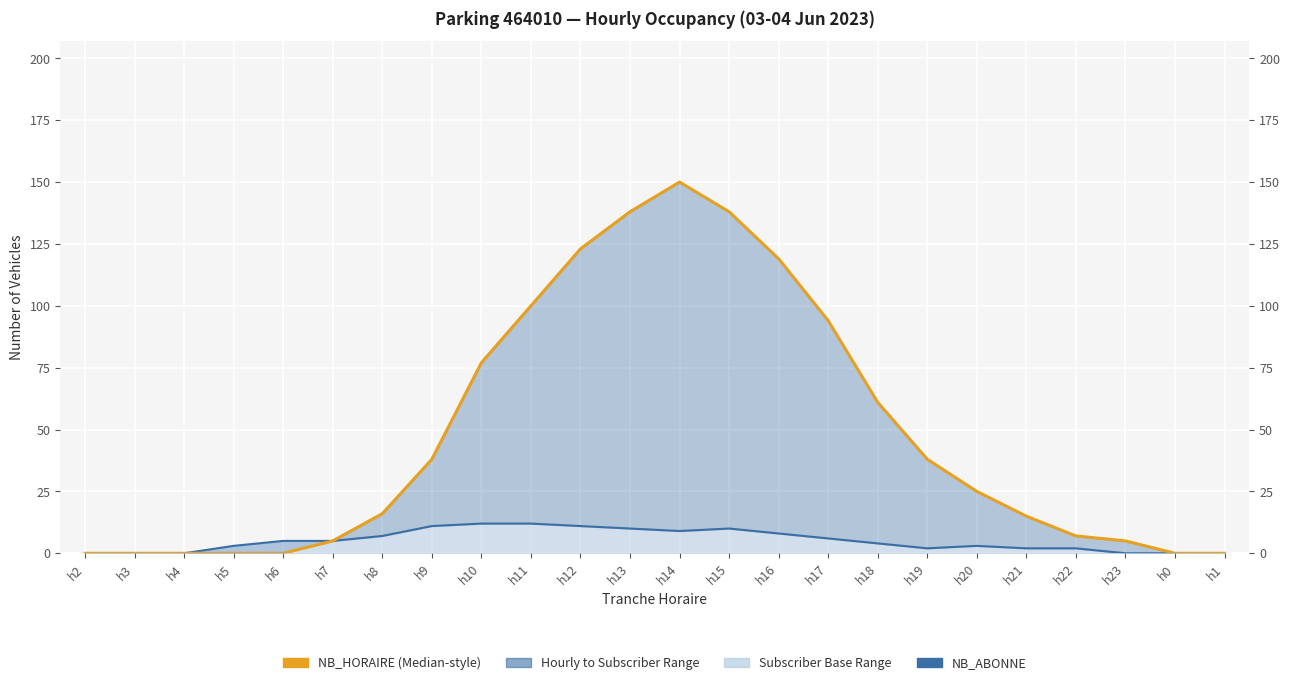

At which label does NB_ABONNE (Subscribers) first exceed 5?

h8